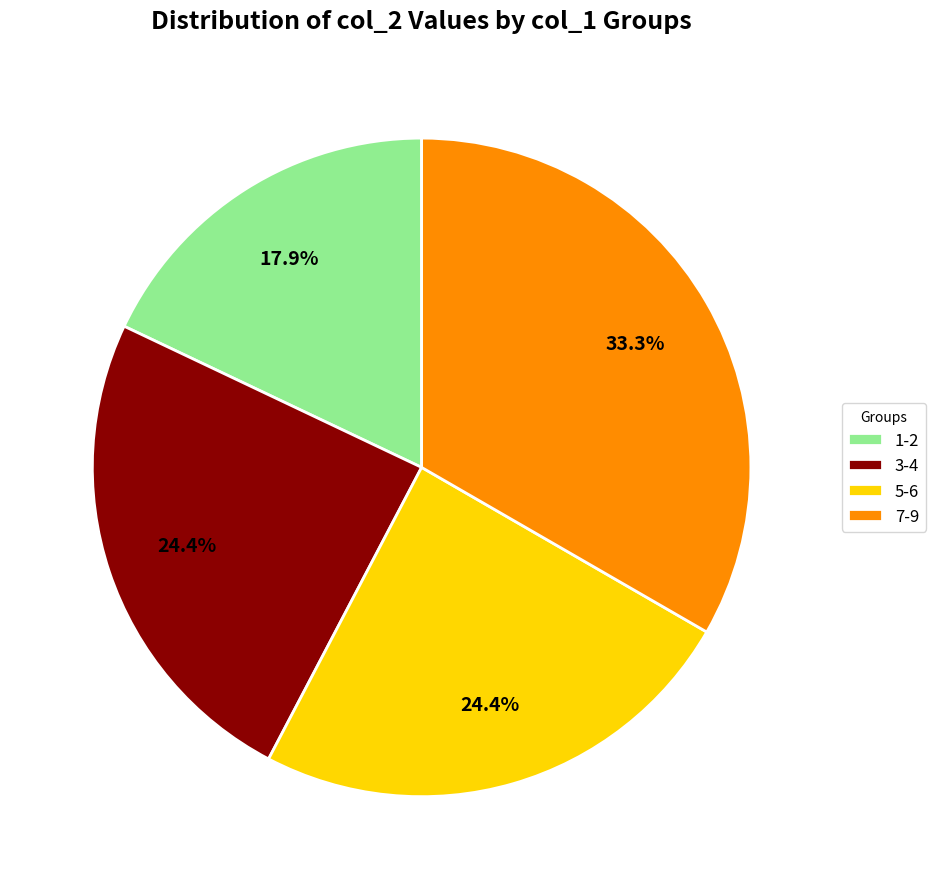

What portion of the pie excludes 7-9?

66.7%